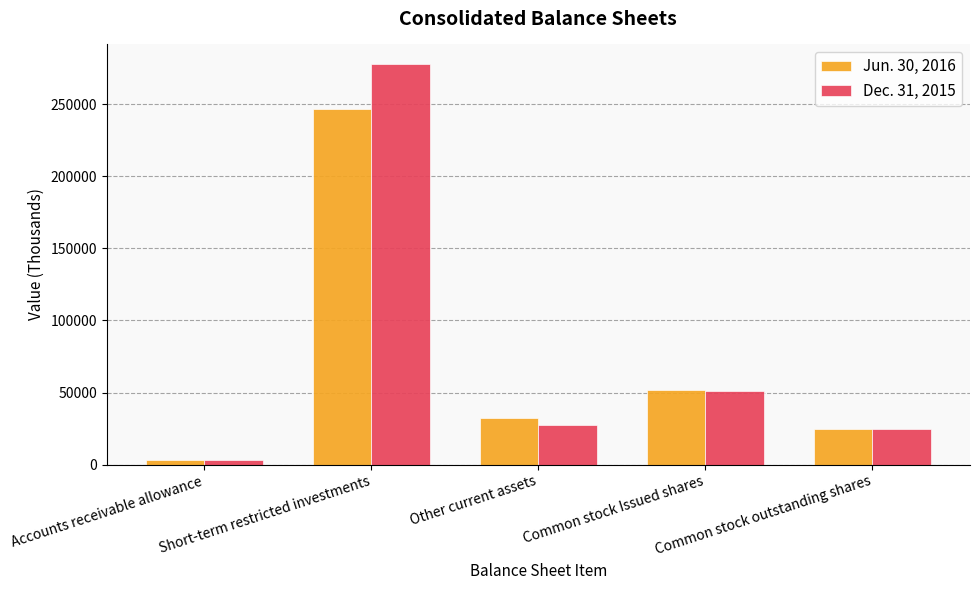

Does the chart contain stacked bars?

No